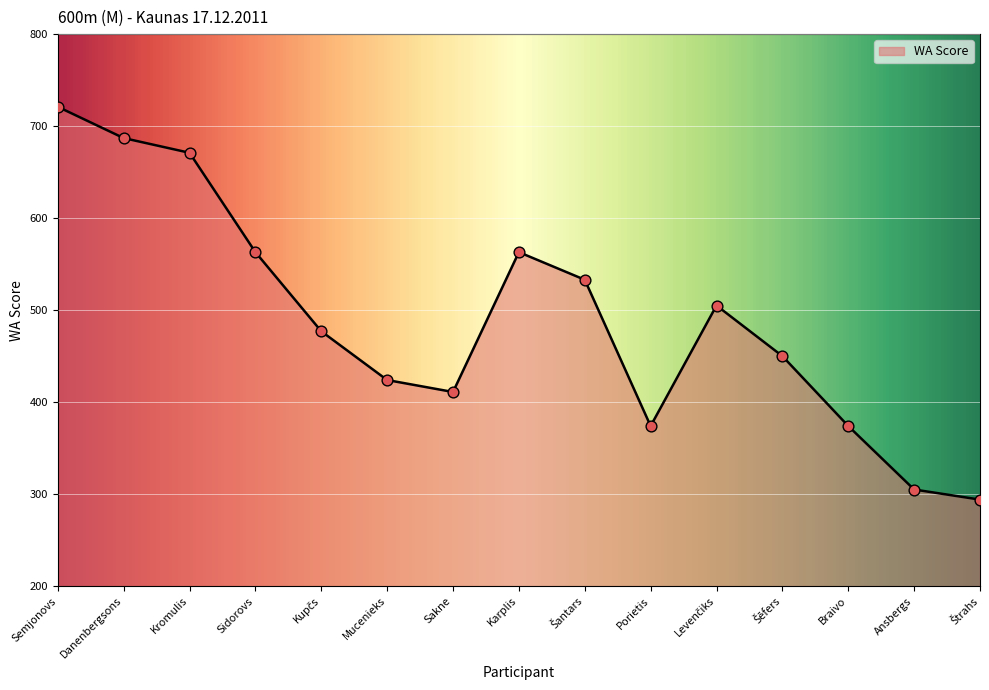

Approximately how many times larger is the value at Danenbergsons compared to Semjonovs?

1.0